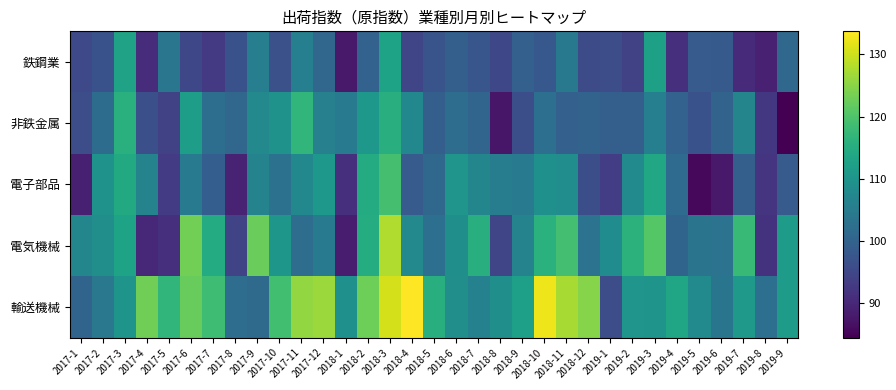

Reading right to left, transcribe all the data shown in this chart.

鉄鋼業: 2019-9=101.2	2019-8=89.1	2019-7=90.6	2019-6=98.5	2019-5=98.6	2019-4=91.2	2019-3=112.4	2019-2=94.1	2019-1=96.1	2018-12=95.9	2018-11=104.3	2018-10=98.1	2018-9=99.6	2018-8=95.2	2018-7=97.6	2018-6=99.4	2018-5=97.3	2018-4=94.8	2018-3=113.1	2018-2=99.9	2018-1=87.8	2017-12=100.8	2017-11=105.7	2017-10=96.7	2017-9=105.5	2017-8=96.9	2017-7=92.9	2017-6=95.2	2017-5=103.9	2017-4=90.7	2017-3=112.8	2017-2=96.9	2017-1=95.3
非鉄金属: 2019-9=84.5	2019-8=92.4	2019-7=106.8	2019-6=100.1	2019-5=96.9	2019-4=99.9	2019-3=105.8	2019-2=99.4	2019-1=99.3	2018-12=100.1	2018-11=99.6	2018-10=102.4	2018-9=96.4	2018-8=87.5	2018-7=100.5	2018-6=102.1	2018-5=99.3	2018-4=107.5	2018-3=115.6	2018-2=110.8	2018-1=104.9	2017-12=105.9	2017-11=116.9	2017-10=109.6	2017-9=107.7	2017-8=100.7	2017-7=102.3	2017-6=111.8	2017-5=94.2	2017-4=96.5	2017-3=115.7	2017-2=101.9	2017-1=96.1
電子部品: 2019-9=98.7	2019-8=92.0	2019-7=99.3	2019-6=87.9	2019-5=85.6	2019-4=101.7	2019-3=113.9	2019-2=108.0	2019-1=93.4	2018-12=96.3	2018-11=108.7	2018-10=109.2	2018-9=104.8	2018-8=105.4	2018-7=107.0	2018-6=110.2	2018-5=101.1	2018-4=98.7	2018-3=119.1	2018-2=114.8	2018-1=91.1	2017-12=110.7	2017-11=107.5	2017-10=102.8	2017-9=106.5	2017-8=89.3	2017-7=99.2	2017-6=104.6	2017-5=93.0	2017-4=106.5	2017-3=114.3	2017-2=109.5	2017-1=88.8
電気機械: 2019-9=111.7	2019-8=91.8	2019-7=117.9	2019-6=103.3	2019-5=103.4	2019-4=100.3	2019-3=120.7	2019-2=116.1	2019-1=108.4	2018-12=103.3	2018-11=119.0	2018-10=116.0	2018-9=106.5	2018-8=94.7	2018-7=115.4	2018-6=109.0	2018-5=102.5	2018-4=107.7	2018-3=127.8	2018-2=115.0	2018-1=88.4	2017-12=104.7	2017-11=102.0	2017-10=110.6	2017-9=122.4	2017-8=94.6	2017-7=114.7	2017-6=123.3	2017-5=91.3	2017-4=90.1	2017-3=113.1	2017-2=108.8	2017-1=107.0
輸送機械: 2019-9=111.5	2019-8=102.5	2019-7=111.1	2019-6=103.6	2019-5=107.8	2019-4=113.5	2019-3=109.9	2019-2=110.1	2019-1=96.1	2018-12=124.8	2018-11=127.2	2018-10=132.4	2018-9=112.3	2018-8=109.0	2018-7=106.2	2018-6=108.9	2018-5=115.5	2018-4=133.7	2018-3=130.5	2018-2=122.9	2018-1=109.2	2017-12=126.3	2017-11=125.8	2017-10=118.8	2017-9=101.5	2017-8=102.0	2017-7=118.5	2017-6=122.3	2017-5=116.9	2017-4=123.0	2017-3=109.9	2017-2=104.2	2017-1=100.3